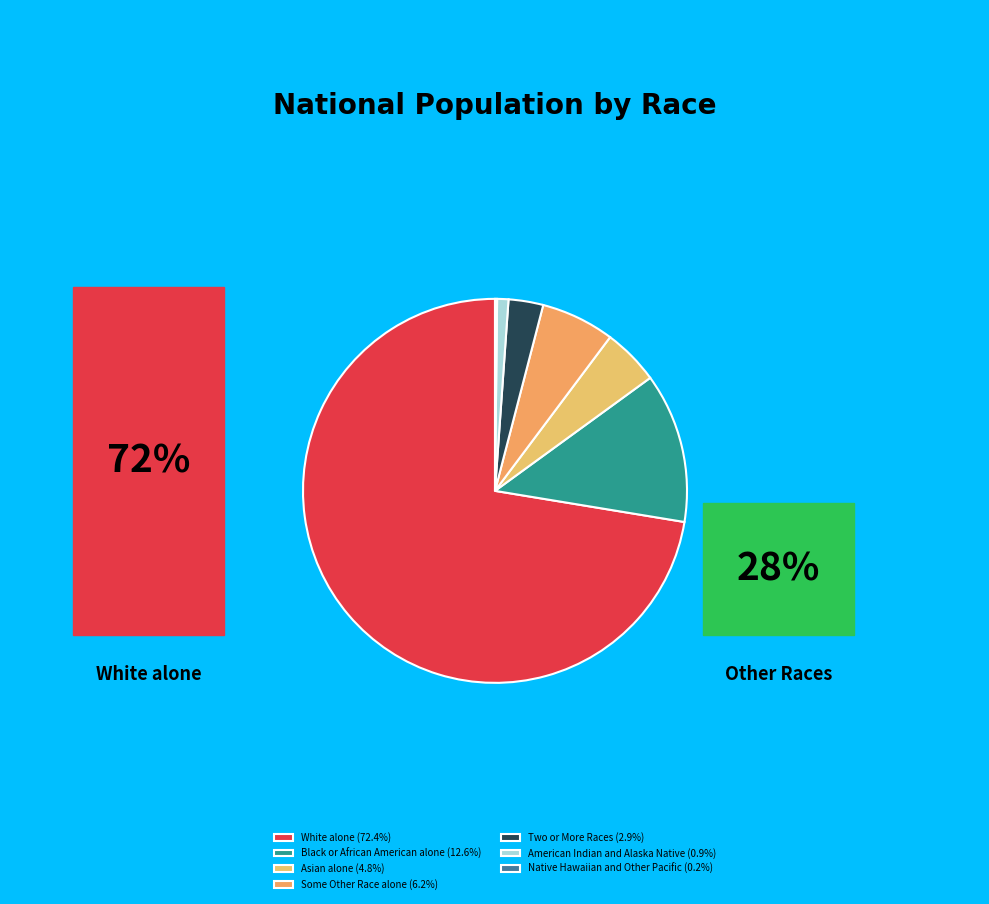

The Asian alone slice represents 15% of the pie. True or false?

False